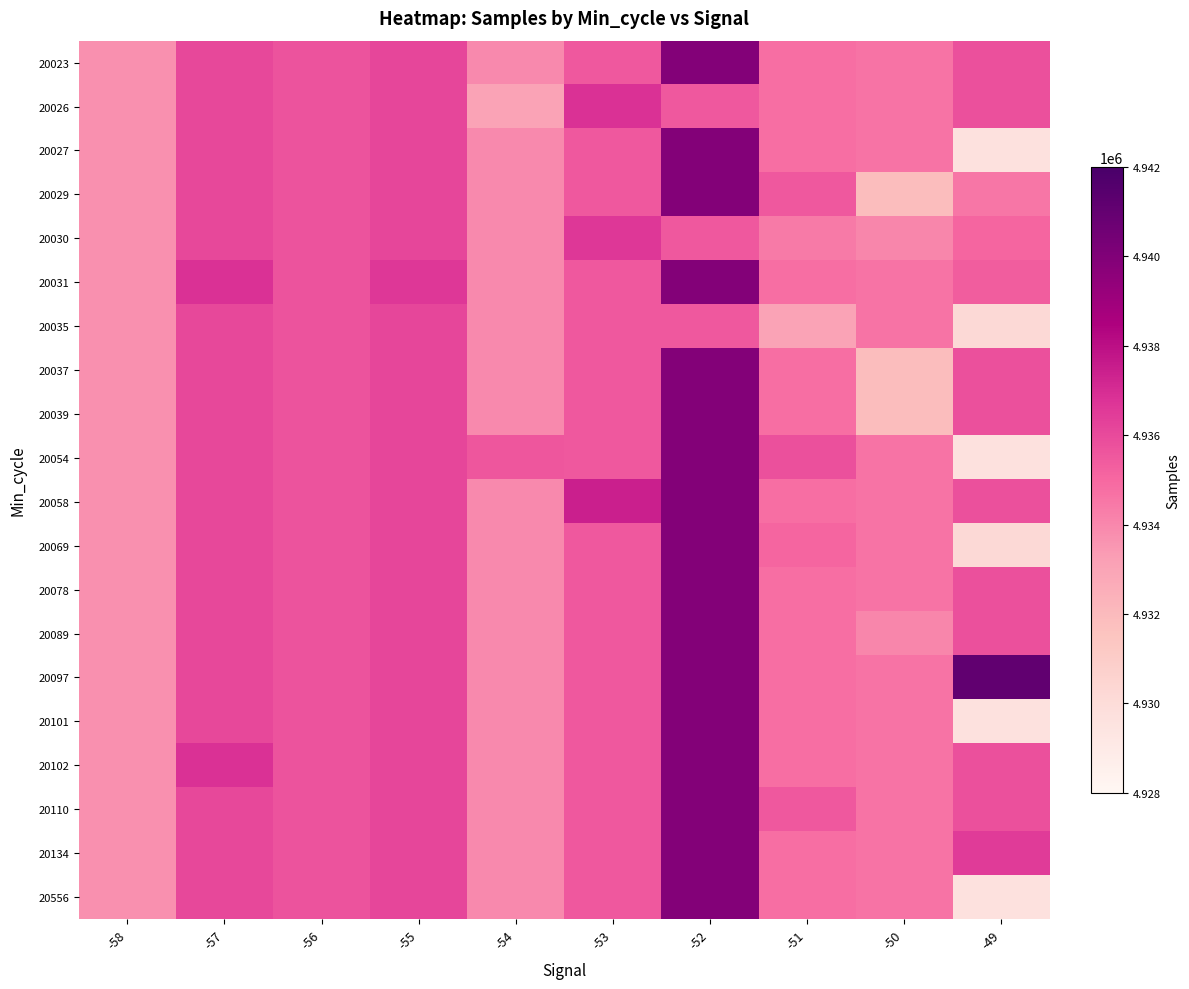

List the series in order of their peak value, lowest first.

20035, 20030, 20026, 20023, 20027, 20029, 20031, 20037, 20039, 20054, 20058, 20069, 20078, 20089, 20101, 20102, 20110, 20134, 20556, 20097